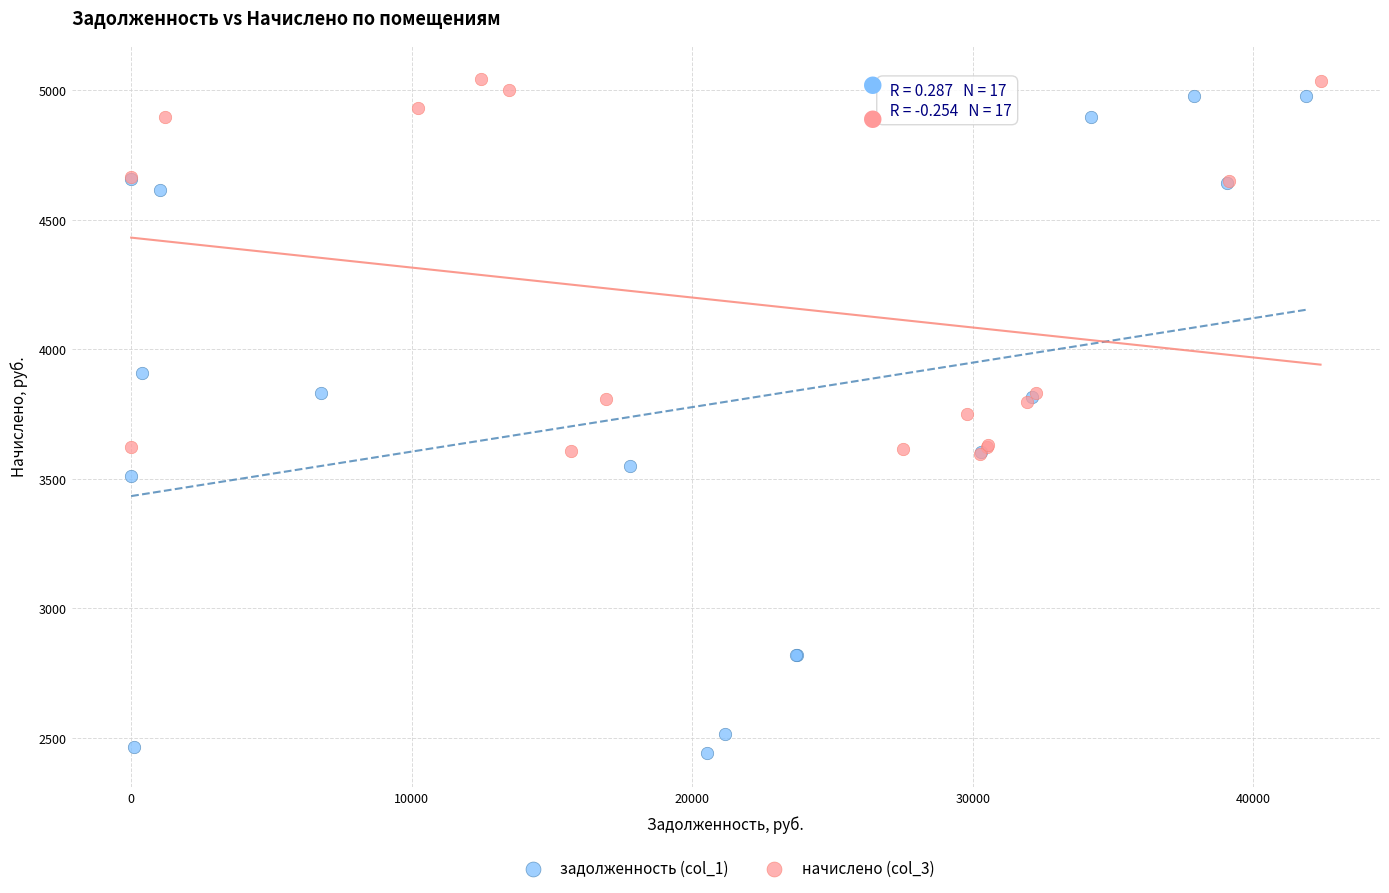

What are all the series names shown in the legend?

задолженность (col_1), начислено (col_3)